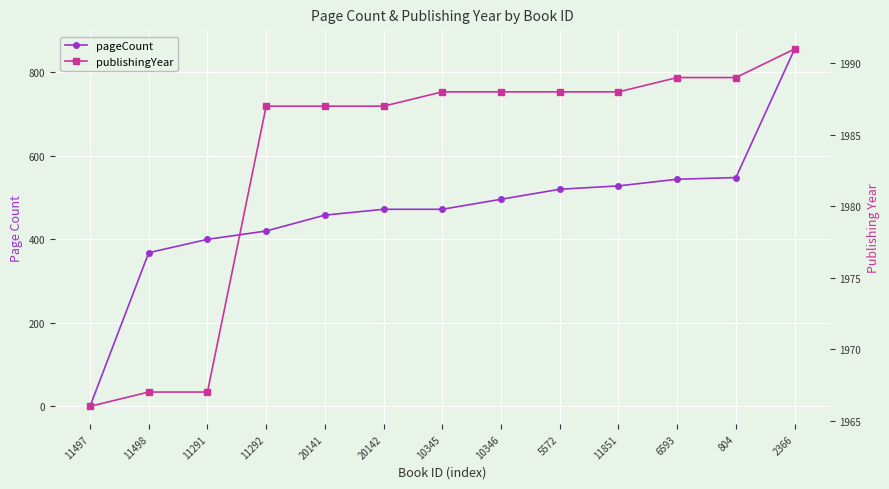

List the series in order of their overall mean, lowest first.

pageCount, publishingYear